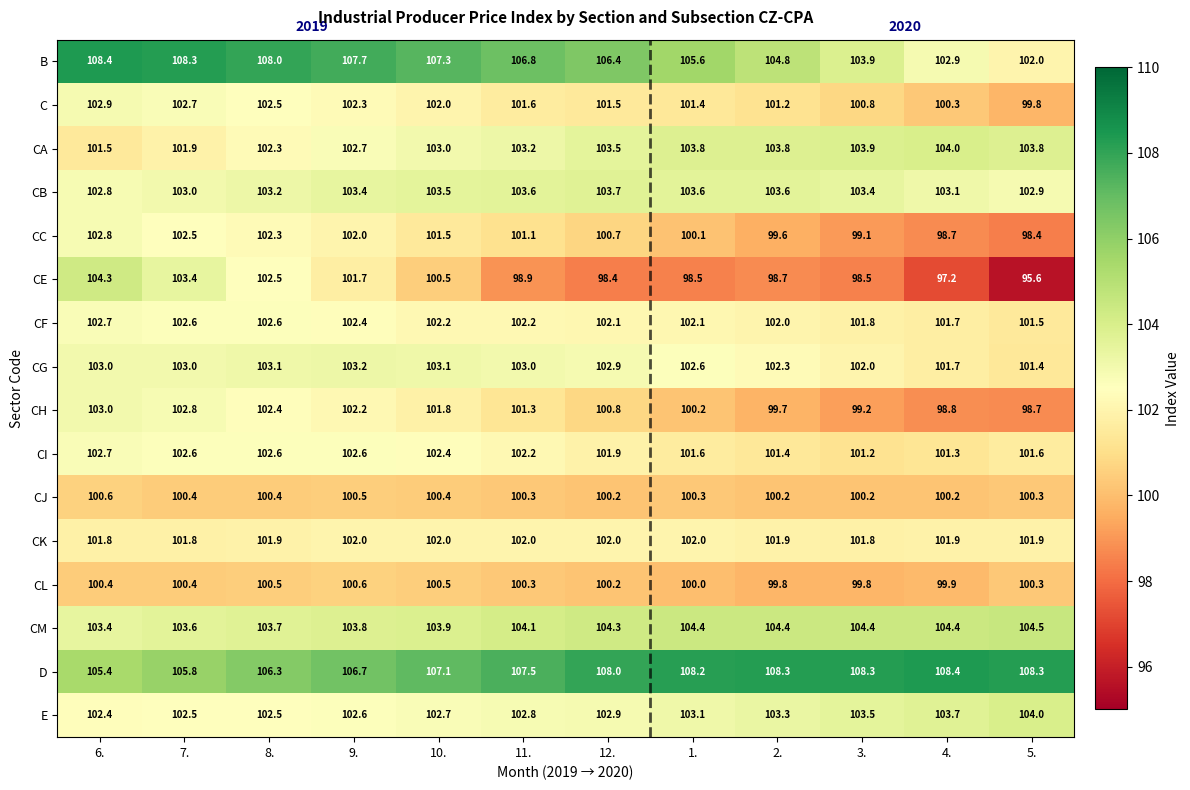

Which series has the largest range (max minus min)?

CE